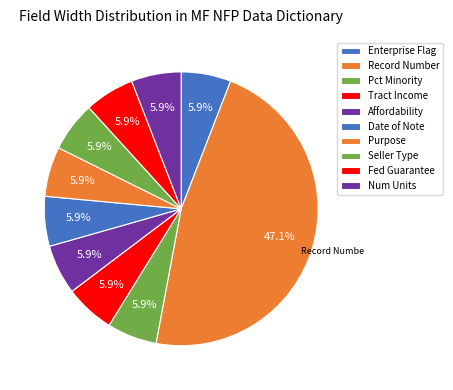

To the nearest percent, what is the average slice percentage?

10%